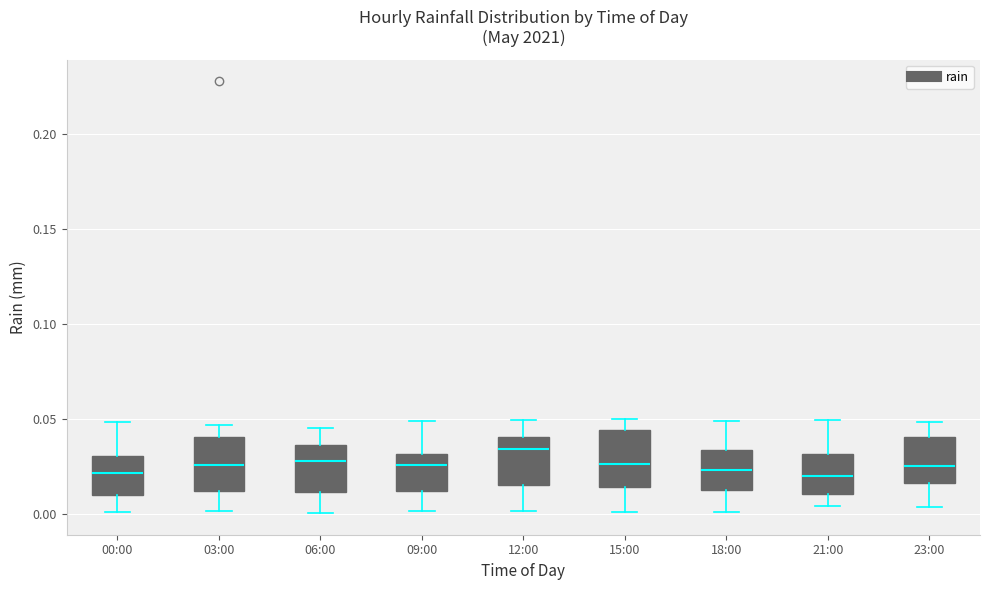

Reading left to right, transcribe this box plot: for each box, give where its median line is, the range the box spans, and where its two whiskers end, as read against the y-axis. The values are not printed on the chart, so give them approximately, as read against the axis.

00:00: median 0.020, box 0.010 to 0.030, whiskers 0.000 to 0.050
03:00: median 0.025, box 0.010 to 0.040, whiskers 0.000 to 0.045
06:00: median 0.030, box 0.010 to 0.035, whiskers 0.000 to 0.045
09:00: median 0.025, box 0.010 to 0.030, whiskers 0.000 to 0.050
12:00: median 0.035, box 0.015 to 0.040, whiskers 0.000 to 0.050
15:00: median 0.025, box 0.015 to 0.045, whiskers 0.000 to 0.050
18:00: median 0.025, box 0.010 to 0.035, whiskers 0.000 to 0.050
21:00: median 0.020, box 0.010 to 0.030, whiskers 0.005 to 0.050
23:00: median 0.025, box 0.015 to 0.040, whiskers 0.005 to 0.050